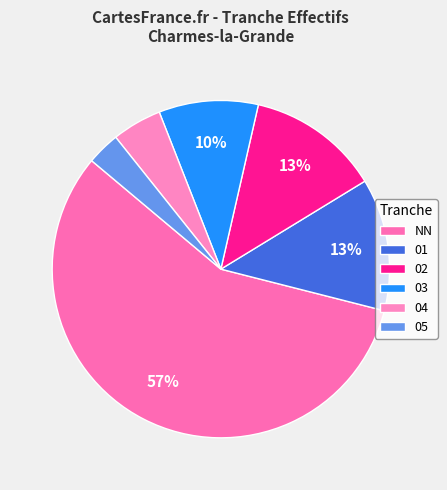

To the nearest percent, what is the average slice percentage?

17%